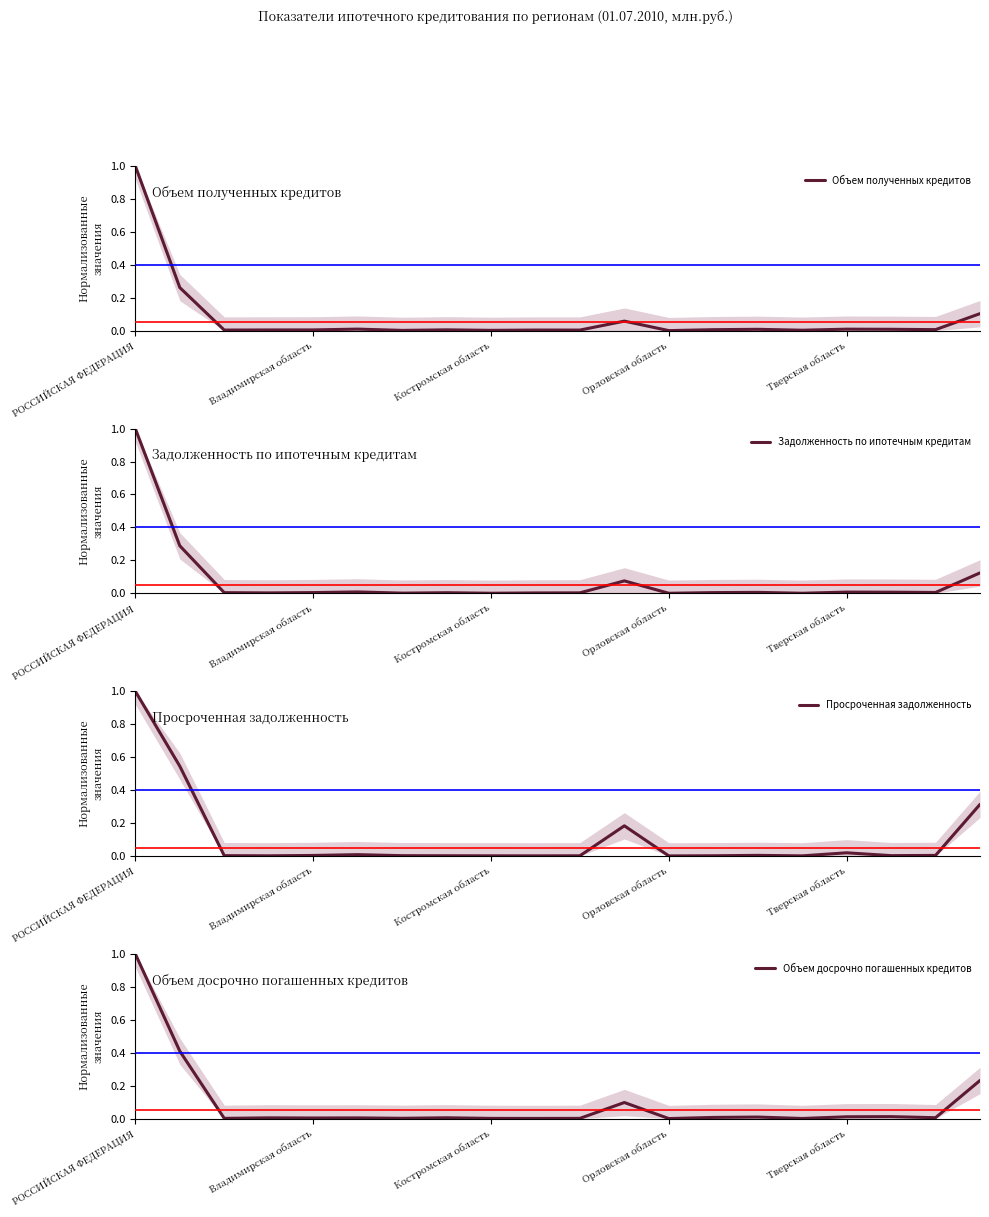

Where is Объем полученных кредитов nearest to the value 0?

Орловская область